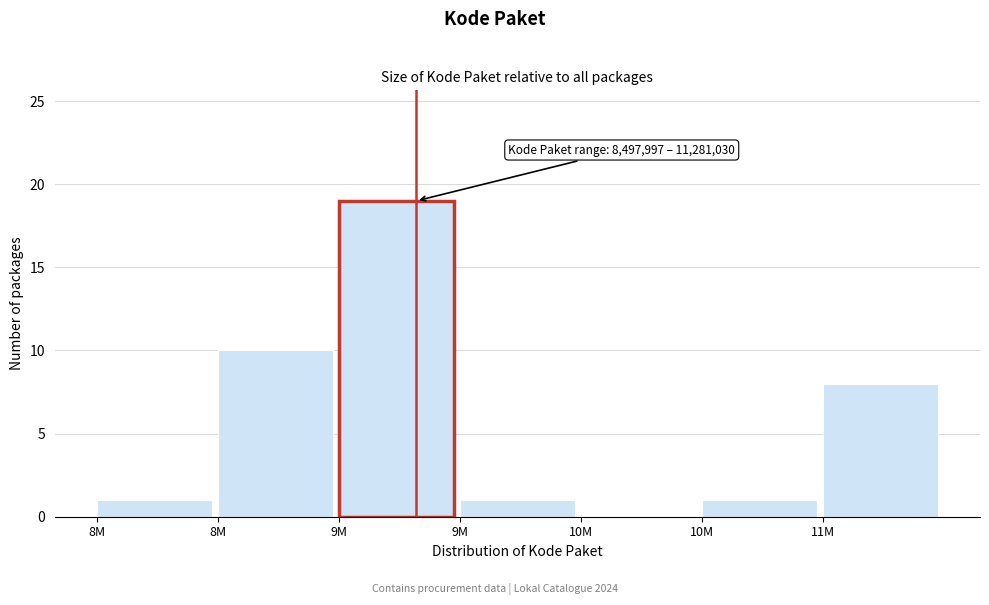

Are the bars horizontal?

No